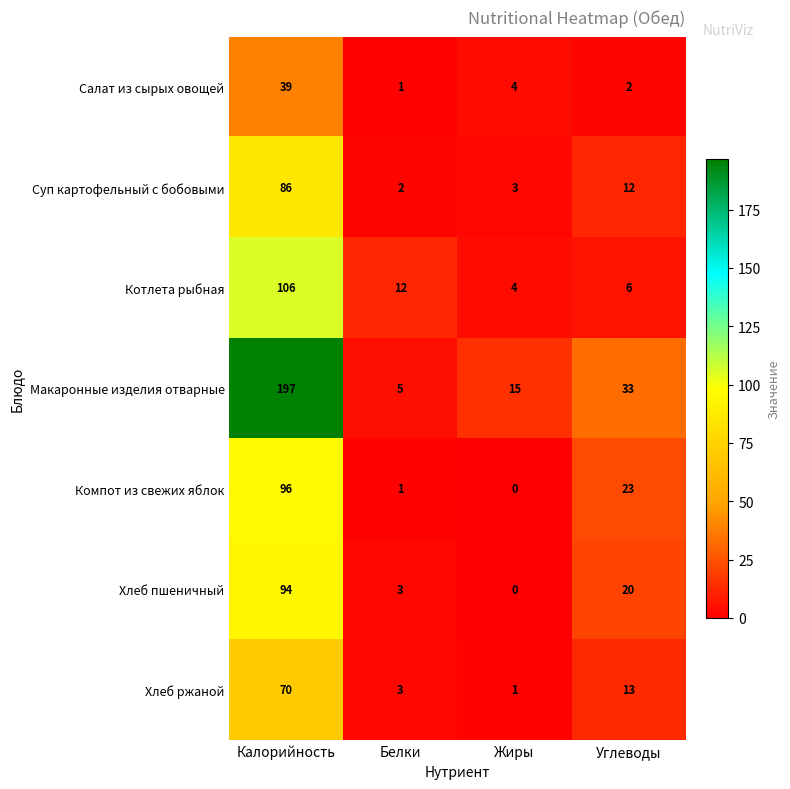

At which category does the chart reach its minimum across all series?

Жиры